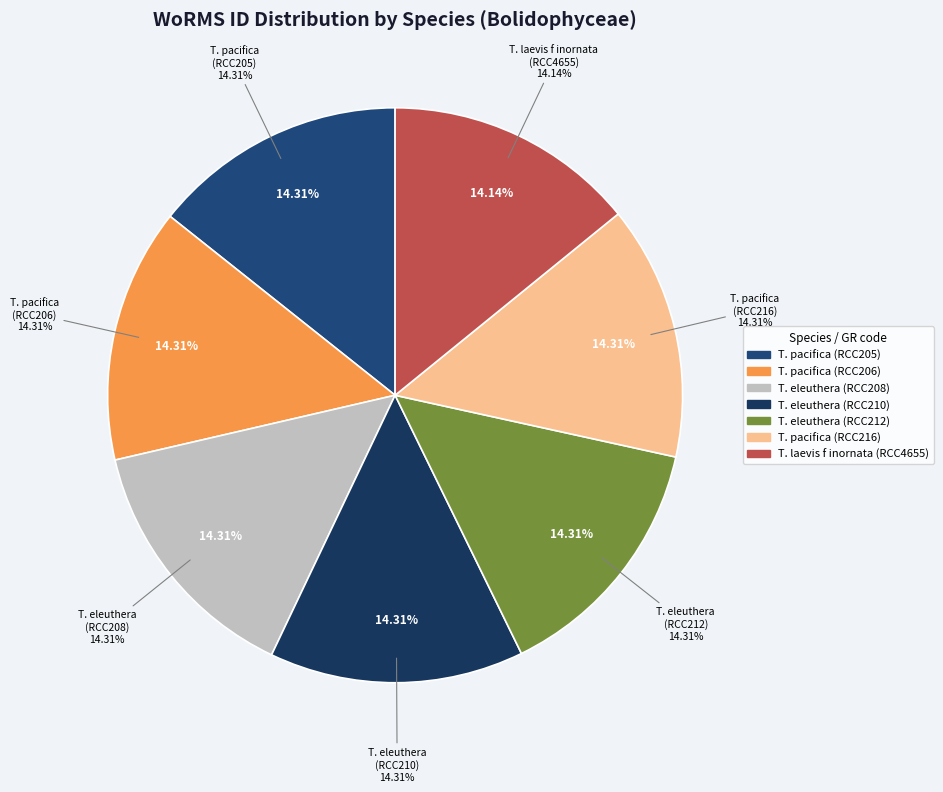

Is it true that Triparma eleuthera (RCC208) is 14% of the pie?

True